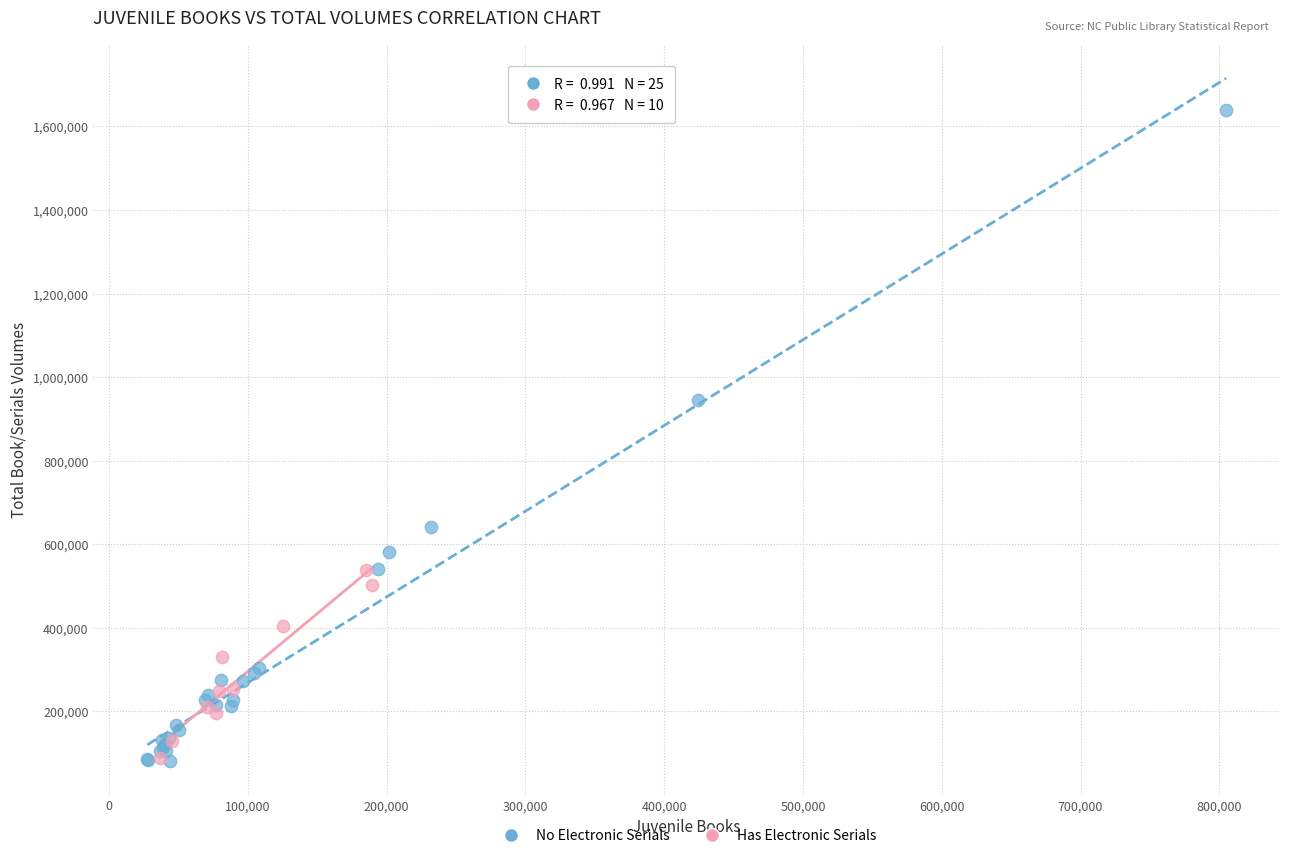

What are all the series names shown in the legend?

No Electronic Serials, Has Electronic Serials